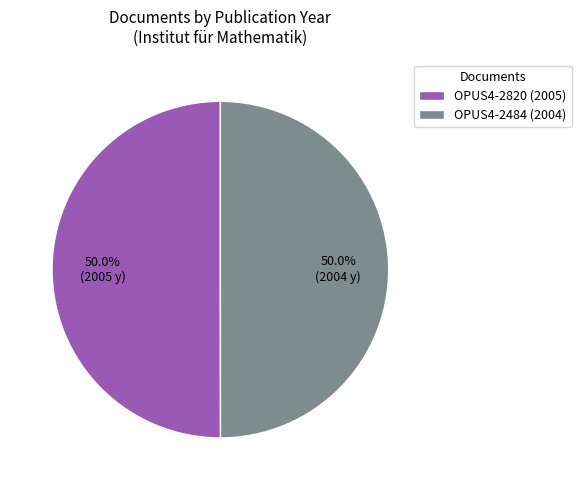

What is the ratio of the value at OPUS4-2484 (2004) to the value at OPUS4-2820 (2005)?

1.0